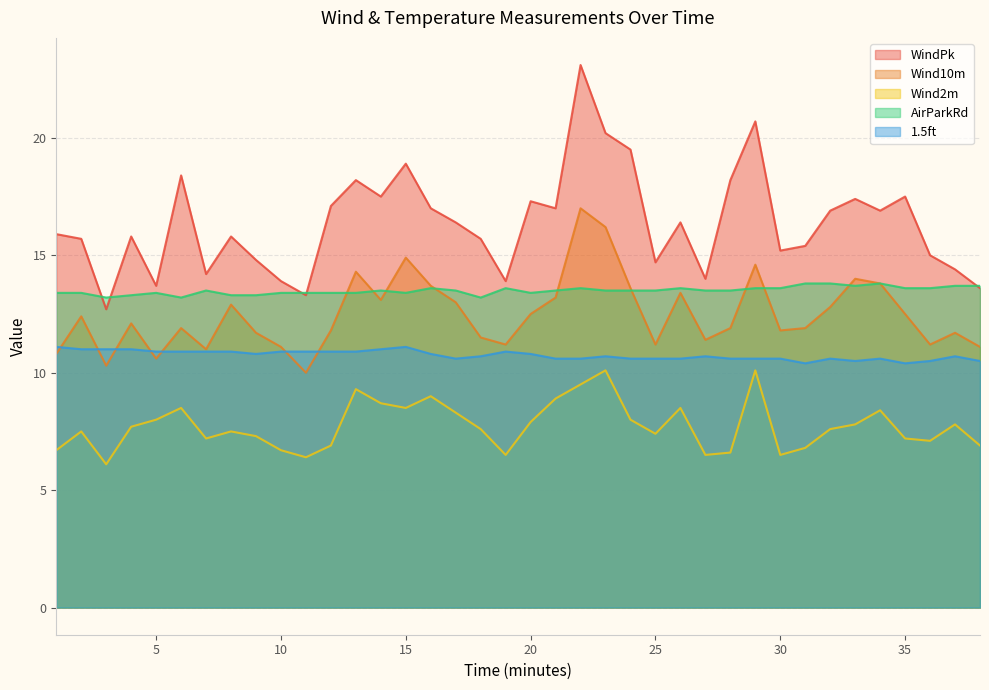

List the labels in order of Wind2m value, largest first.

23, 29, 22, 13, 16, 21, 14, 6, 15, 26, 34, 17, 5, 24, 20, 33, 37, 4, 18, 32, 2, 8, 25, 9, 7, 35, 36, 12, 38, 31, 1, 10, 28, 19, 27, 30, 11, 3